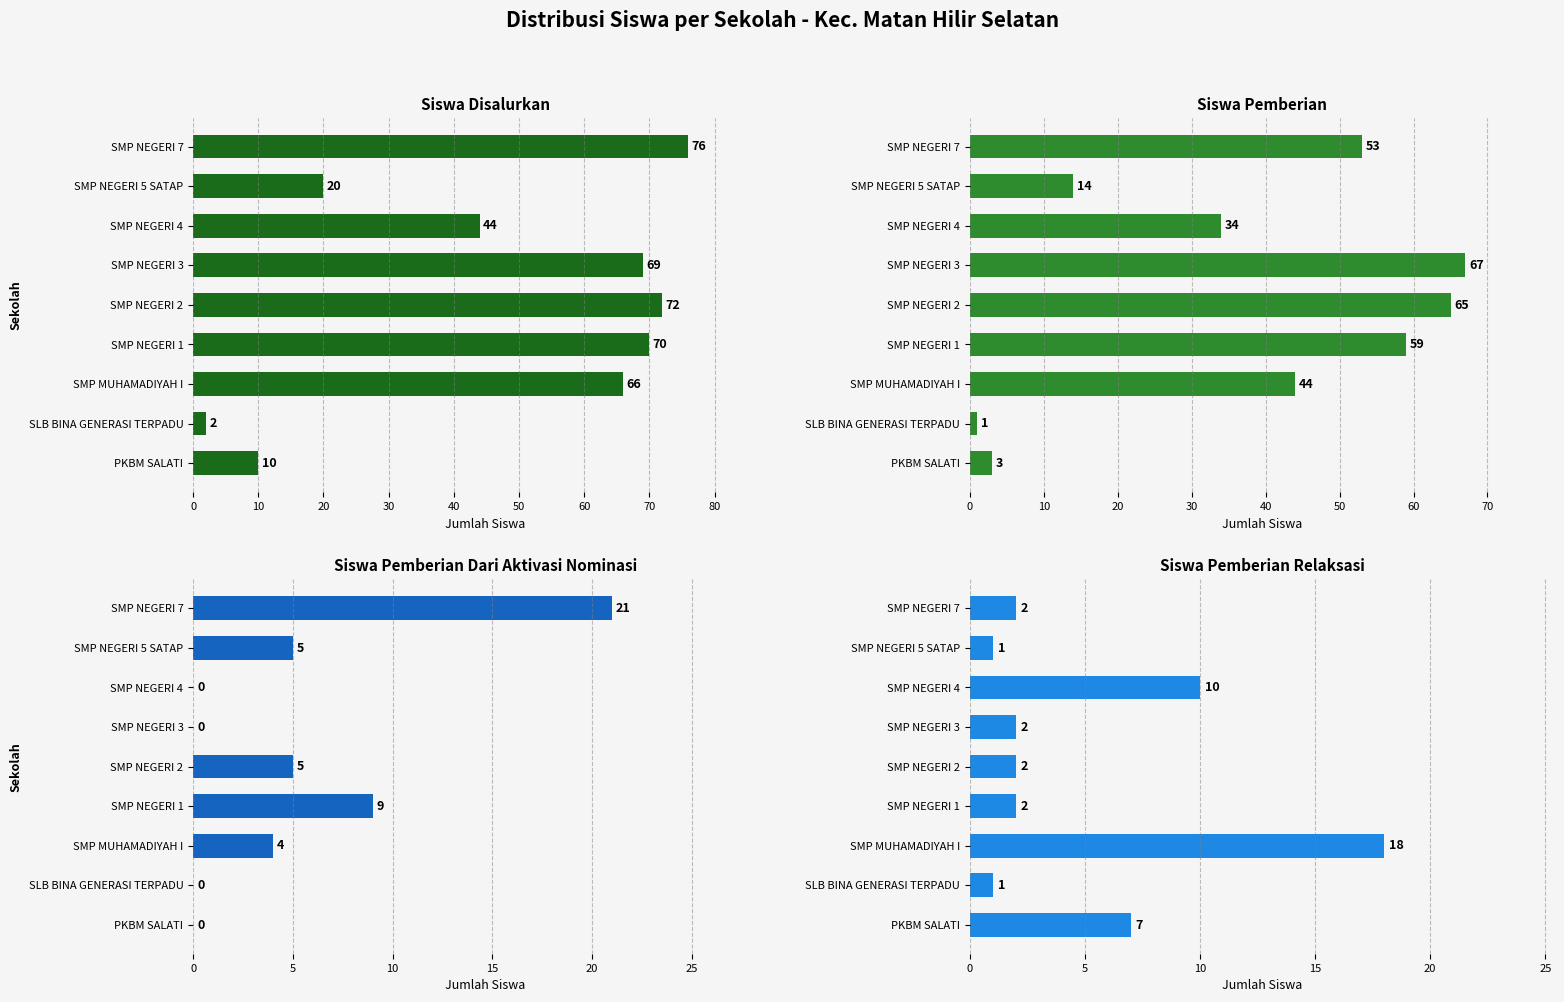

How many bars are there in total?

36